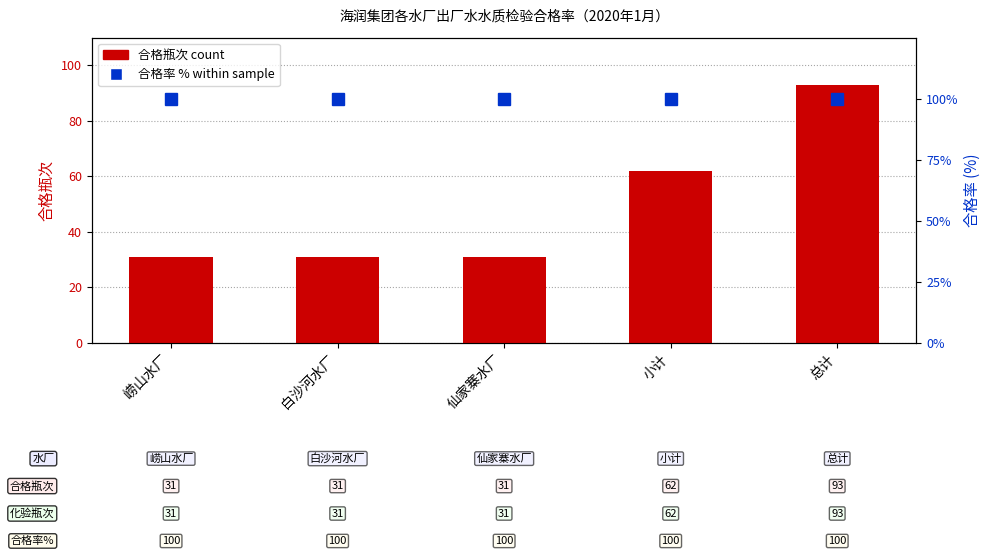

Reading left to right, what are all the values shown in this chart?

合格瓶次 count: 31	31	31	62	93
合格率 %: 100	100	100	100	100